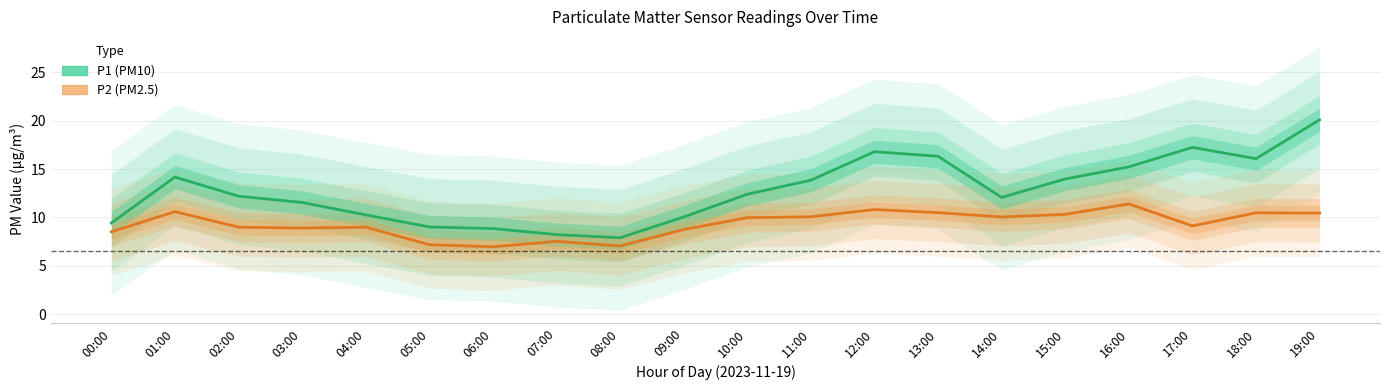

At which label does P2 reach its peak?

16:00